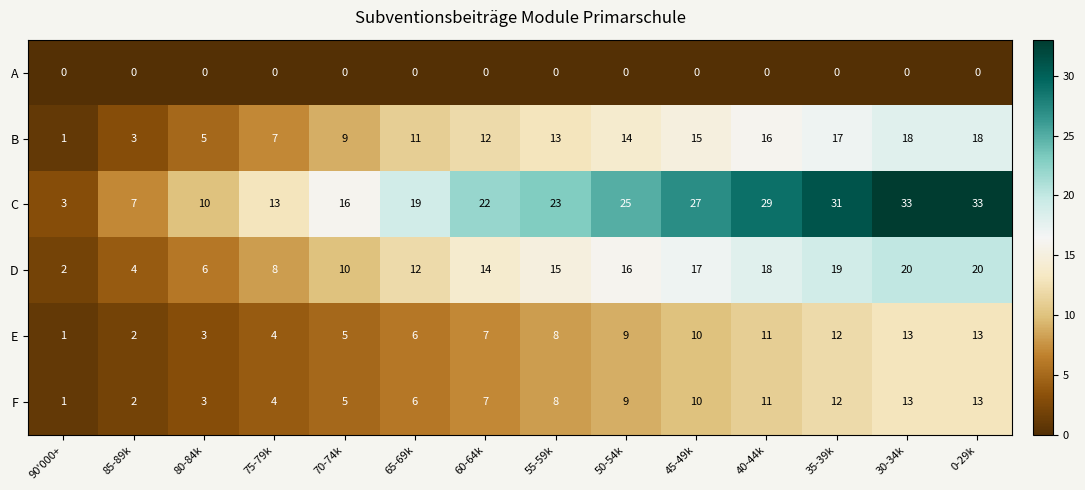

Count the number of data series in this chart.

6